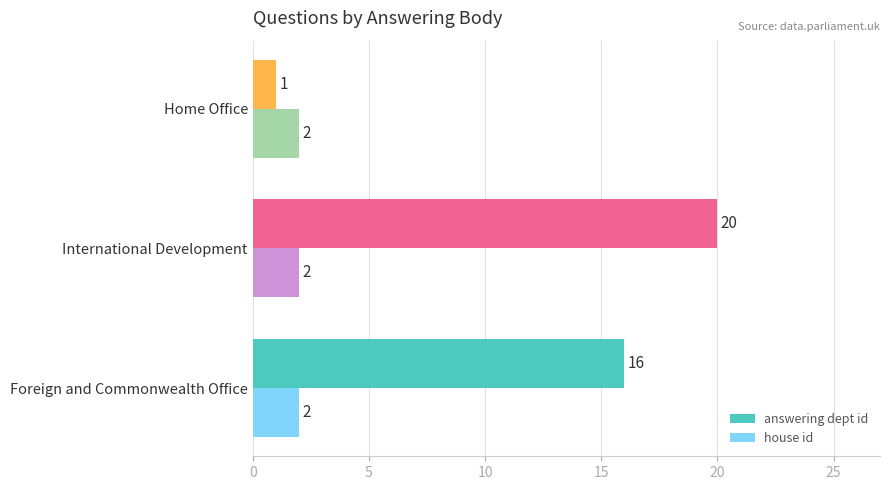

What is the maximum value for house id?

2